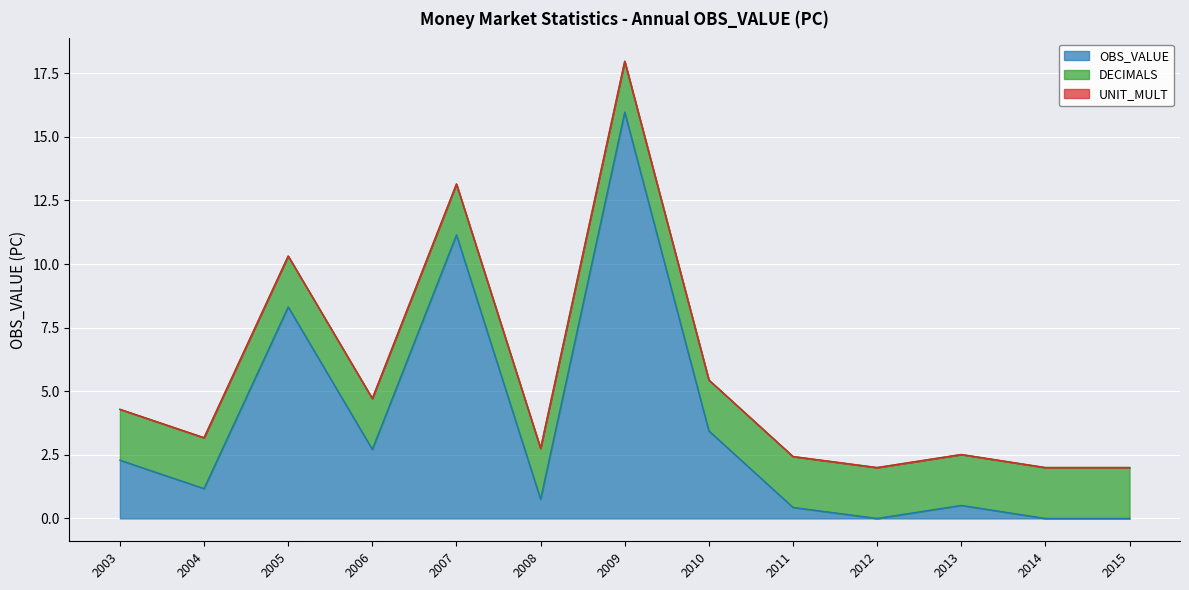

What is the maximum value for DECIMALS?

2.0